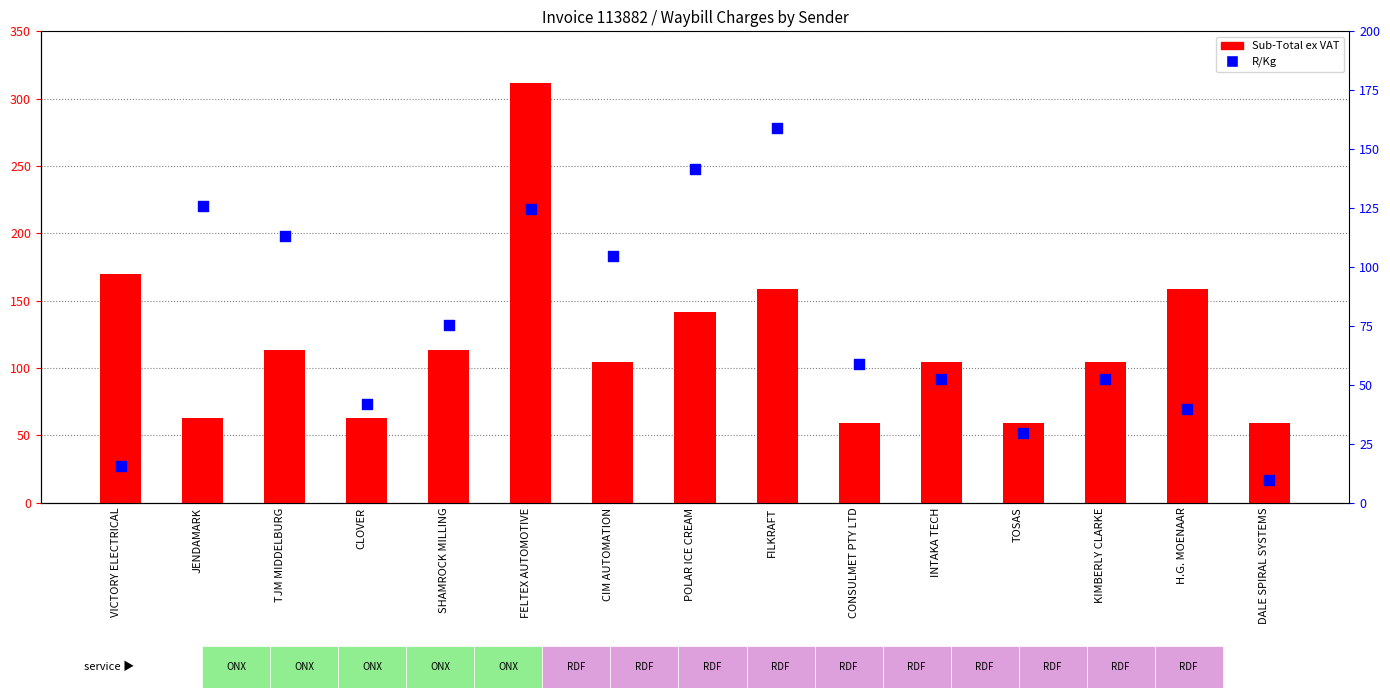

What are all the series names shown in the legend?

Sub-Total, R/Kg